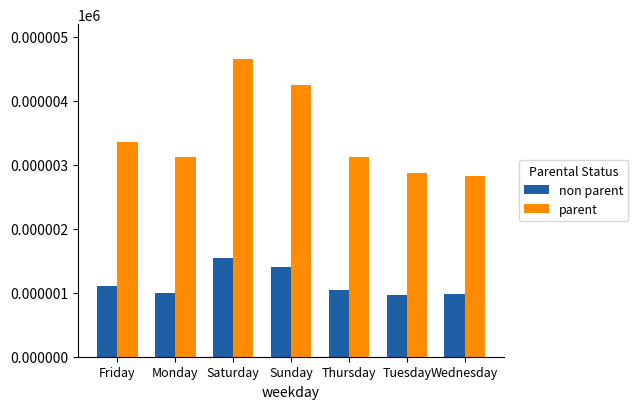

What is the average value of the parent series?

3.5